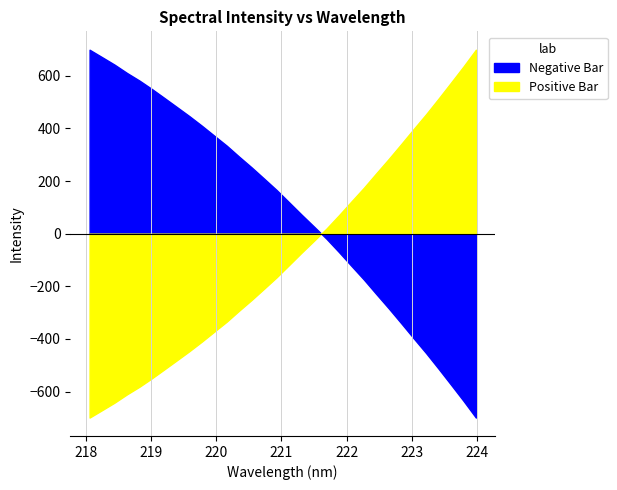

How many lines are shown in the chart?

1